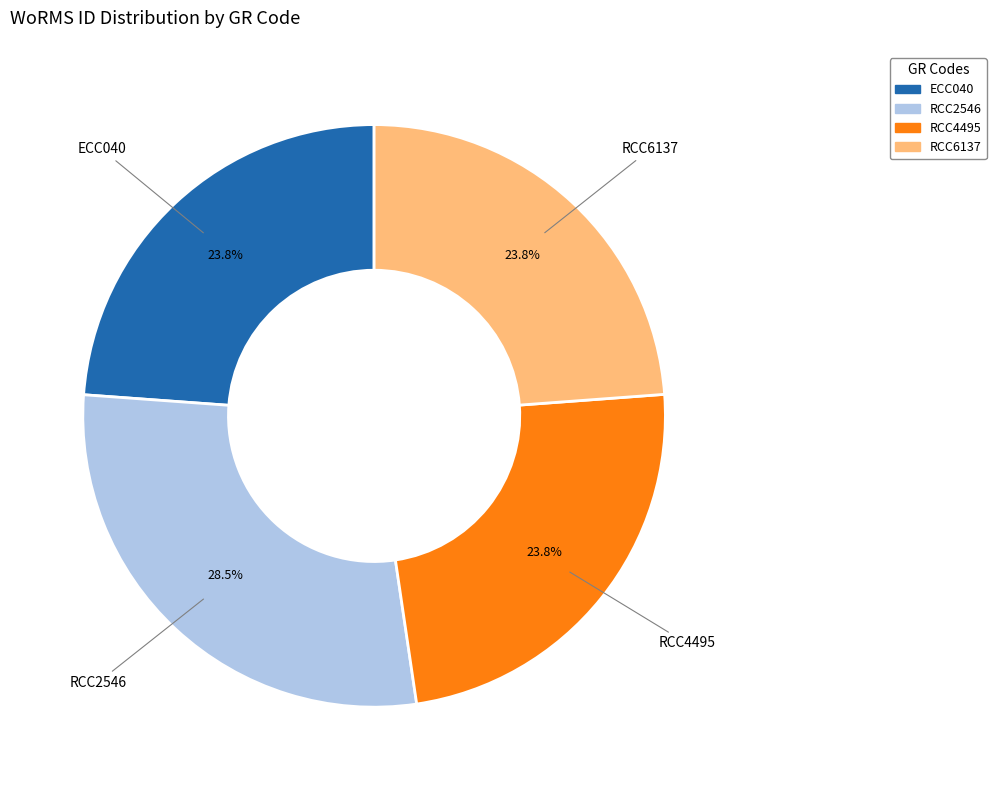

What is the largest slice in the pie chart?

RCC2546